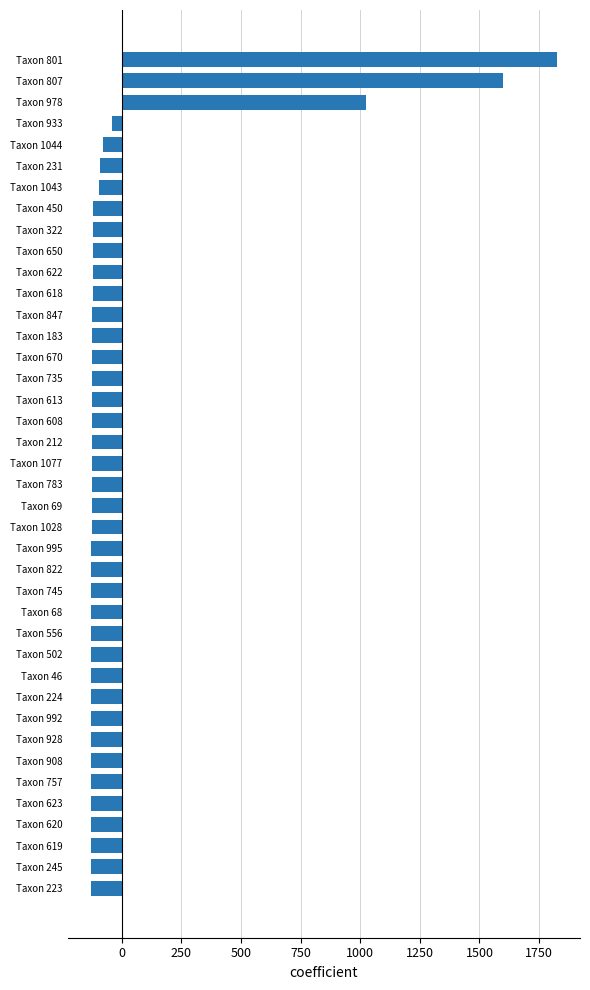

The value at Taxon 46 is -127.1. True or false?

True